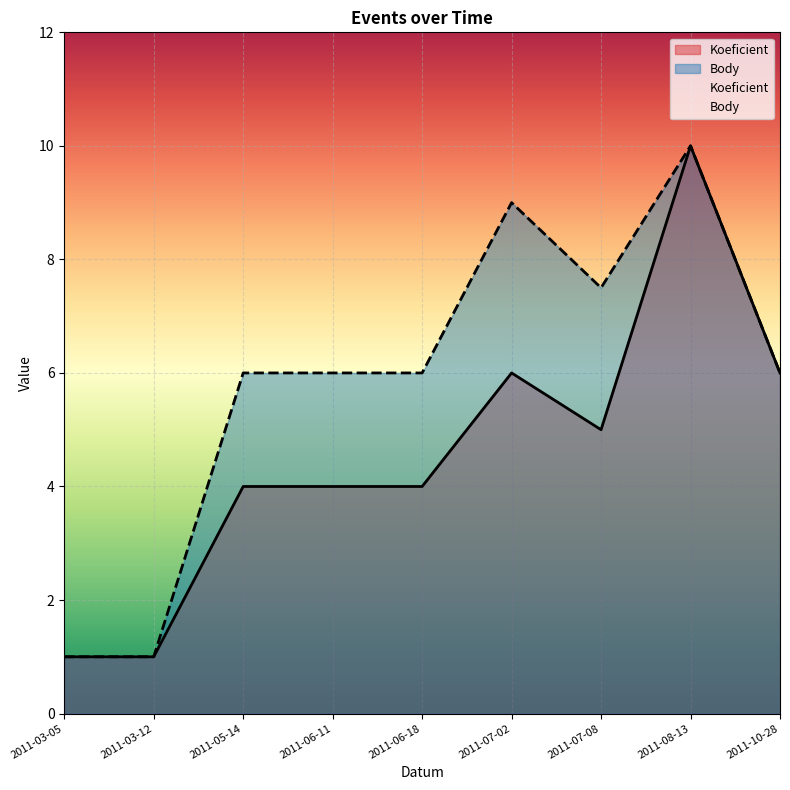

Which series has the largest range (max minus min)?

Koeficient